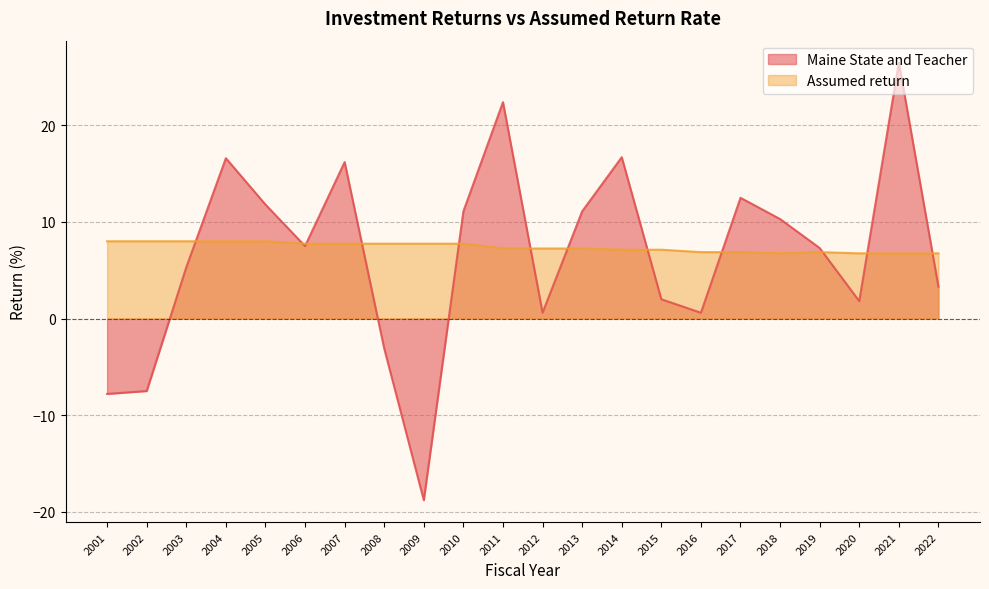

Between 2022 and 2002, which is larger?

2022